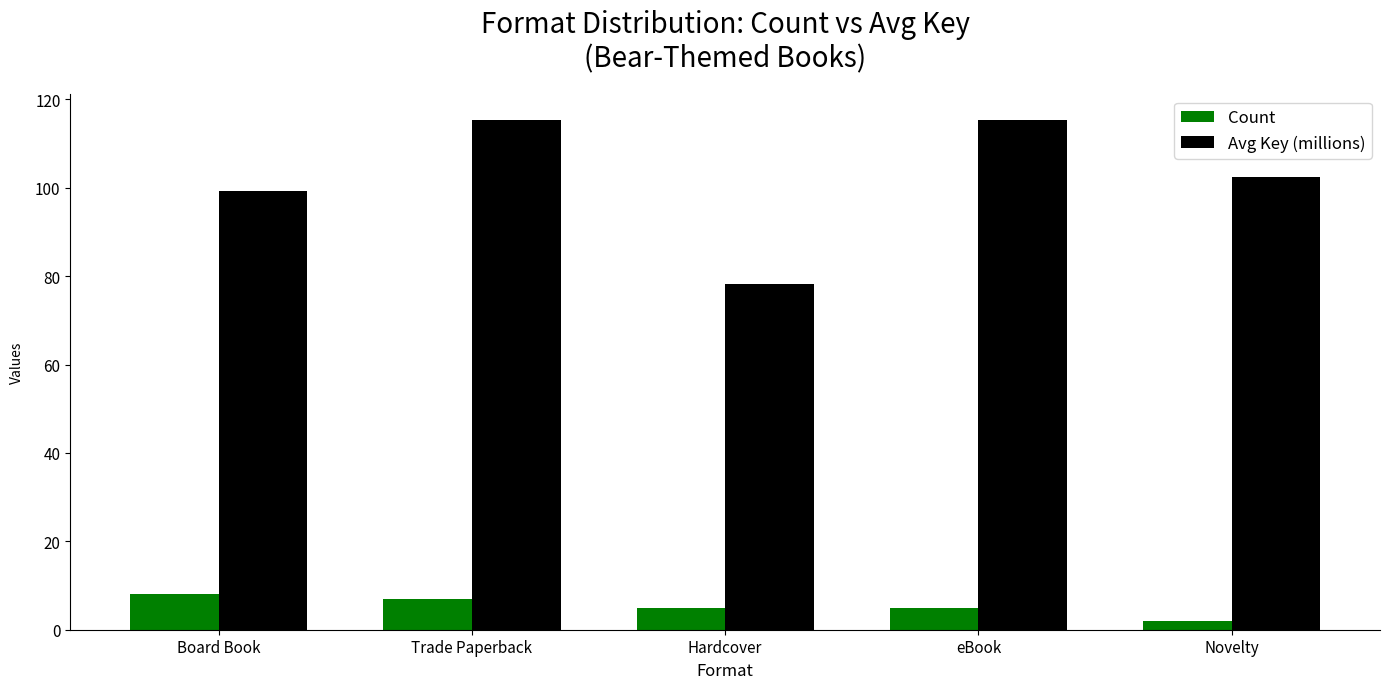

Reading right to left, extract all data points from this chart.

Count: 2.0	5.0	5.0	7.0	8.0
Avg Key (millions): 102.4	115.3	78.3	115.3	99.3